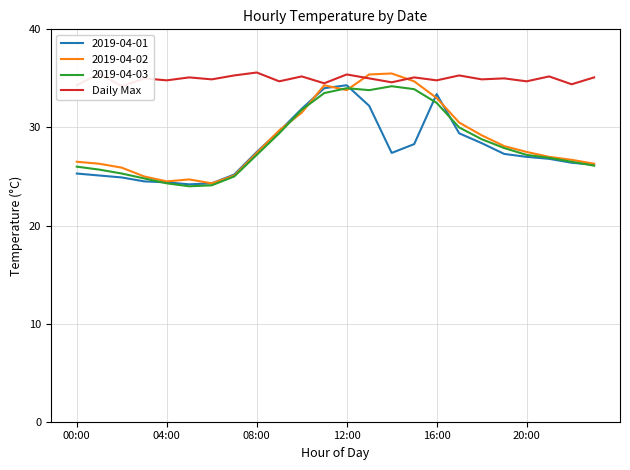

True or false: the data shows 34.9 at 6.

True